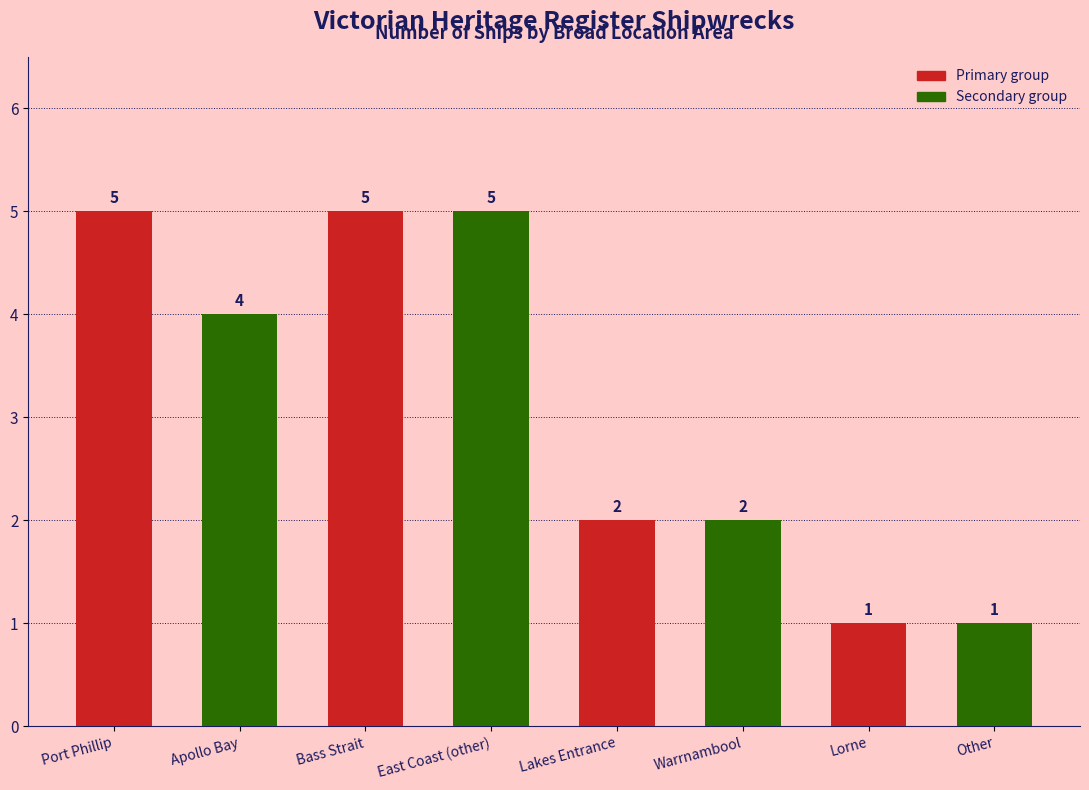

Reading left to right, transcribe all the data shown in this chart.

5	4	5	5	2	2	1	1